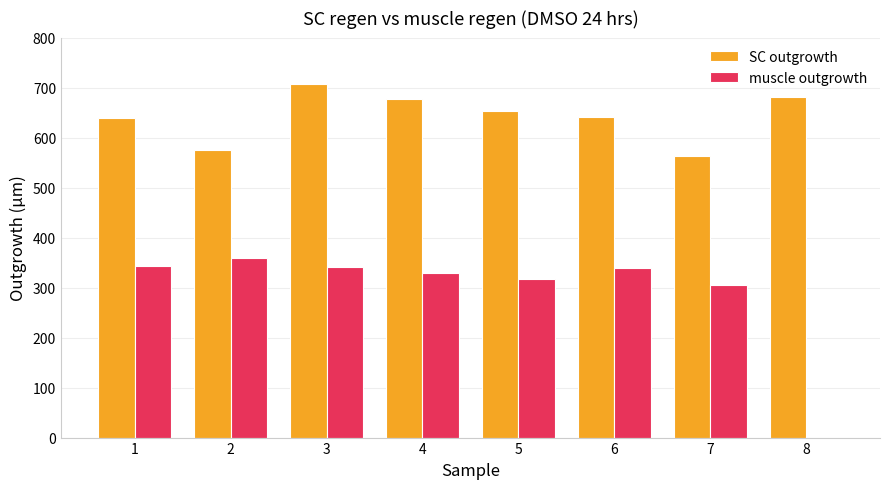

What is the greatest value displayed?

707.8